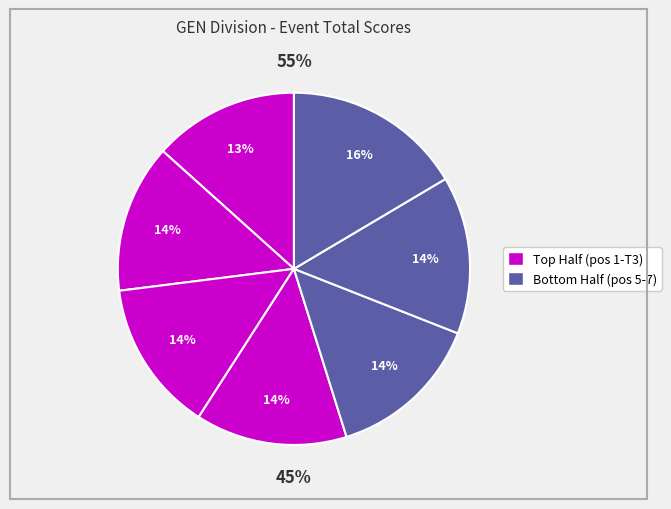

How many slices are in this pie chart?

7